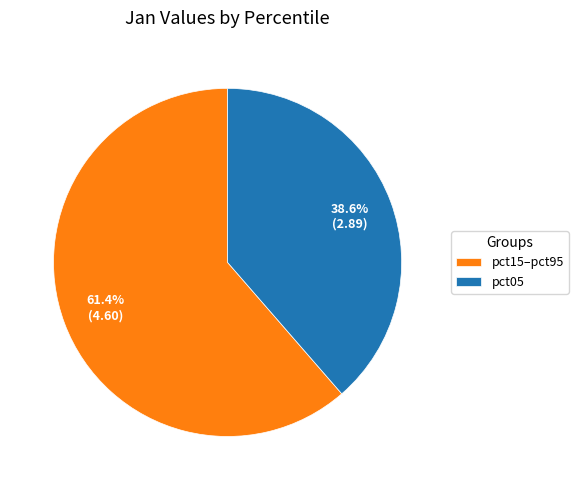

Approximately how many times larger is the value at pct15–pct95 compared to pct05?

1.6